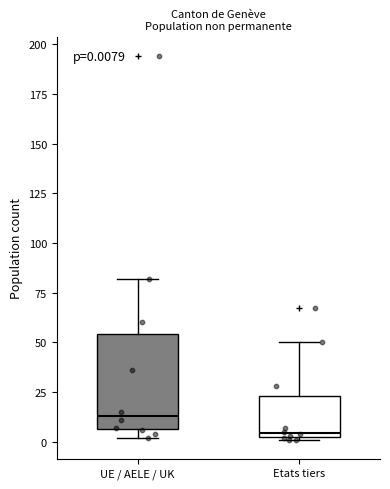

Which box has the highest median line?

UE / AELE / UK